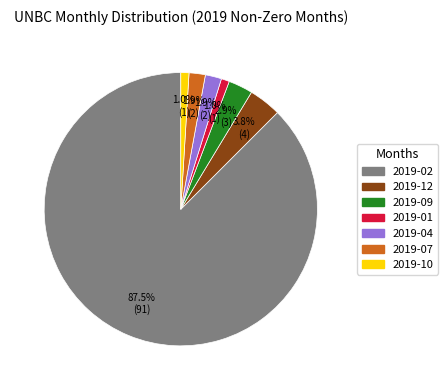

What percentage is NOT represented by 2019-09?

97.1%